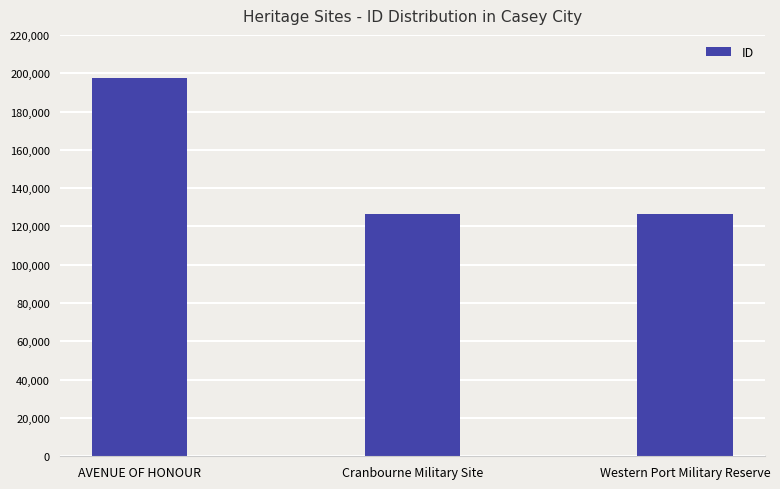

What is the average value?

149981